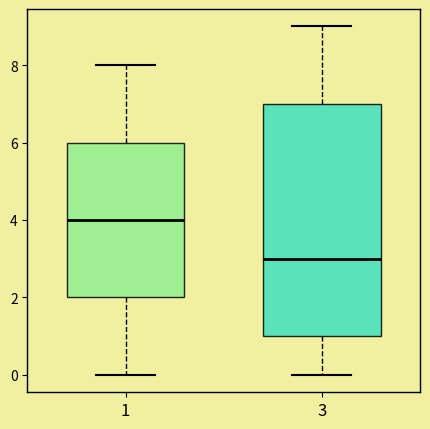

Reading left to right, read every box against the y-axis: the position of its median line, the range the box covers, and the ends of its whiskers. The values are not printed on the chart, so give them approximately, as read against the axis.

1: median 4, box 2 to 6, whiskers 0 to 8
3: median 3, box 1 to 7, whiskers 0 to 9